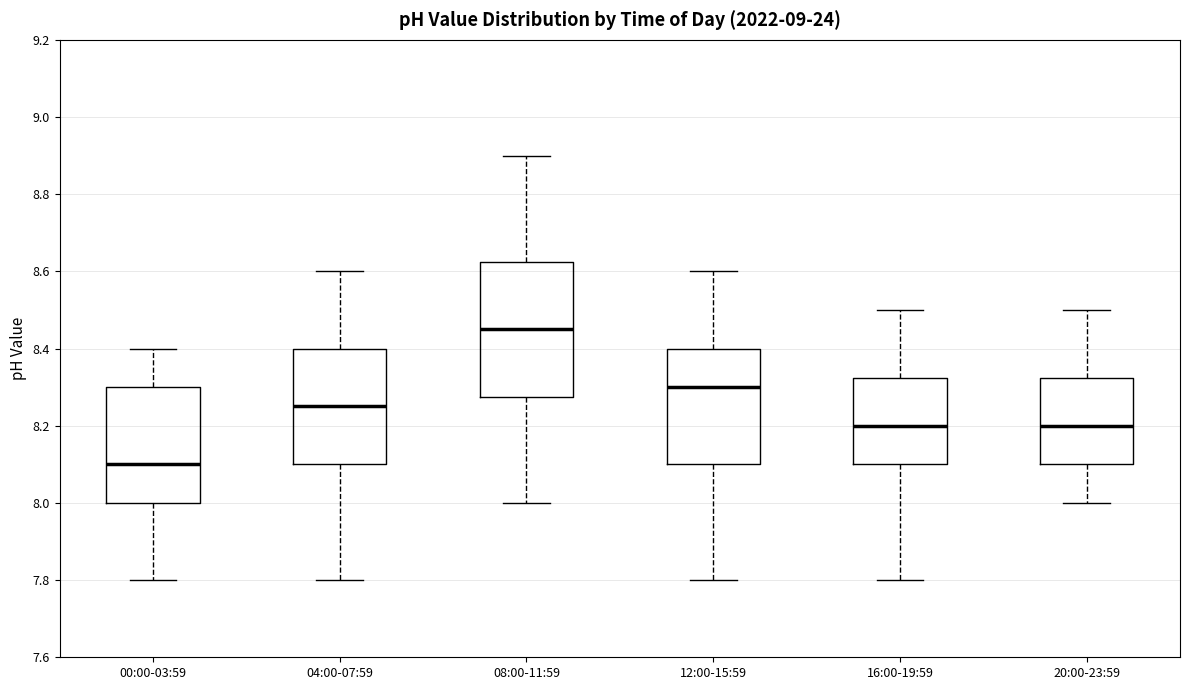

Which box has the highest median line?

08:00-11:59